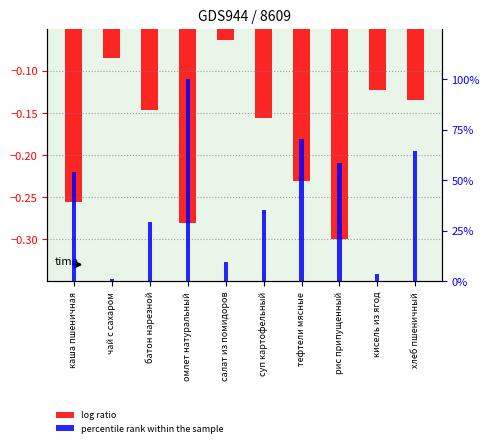

What is the average value of the log ratio series?

-0.2